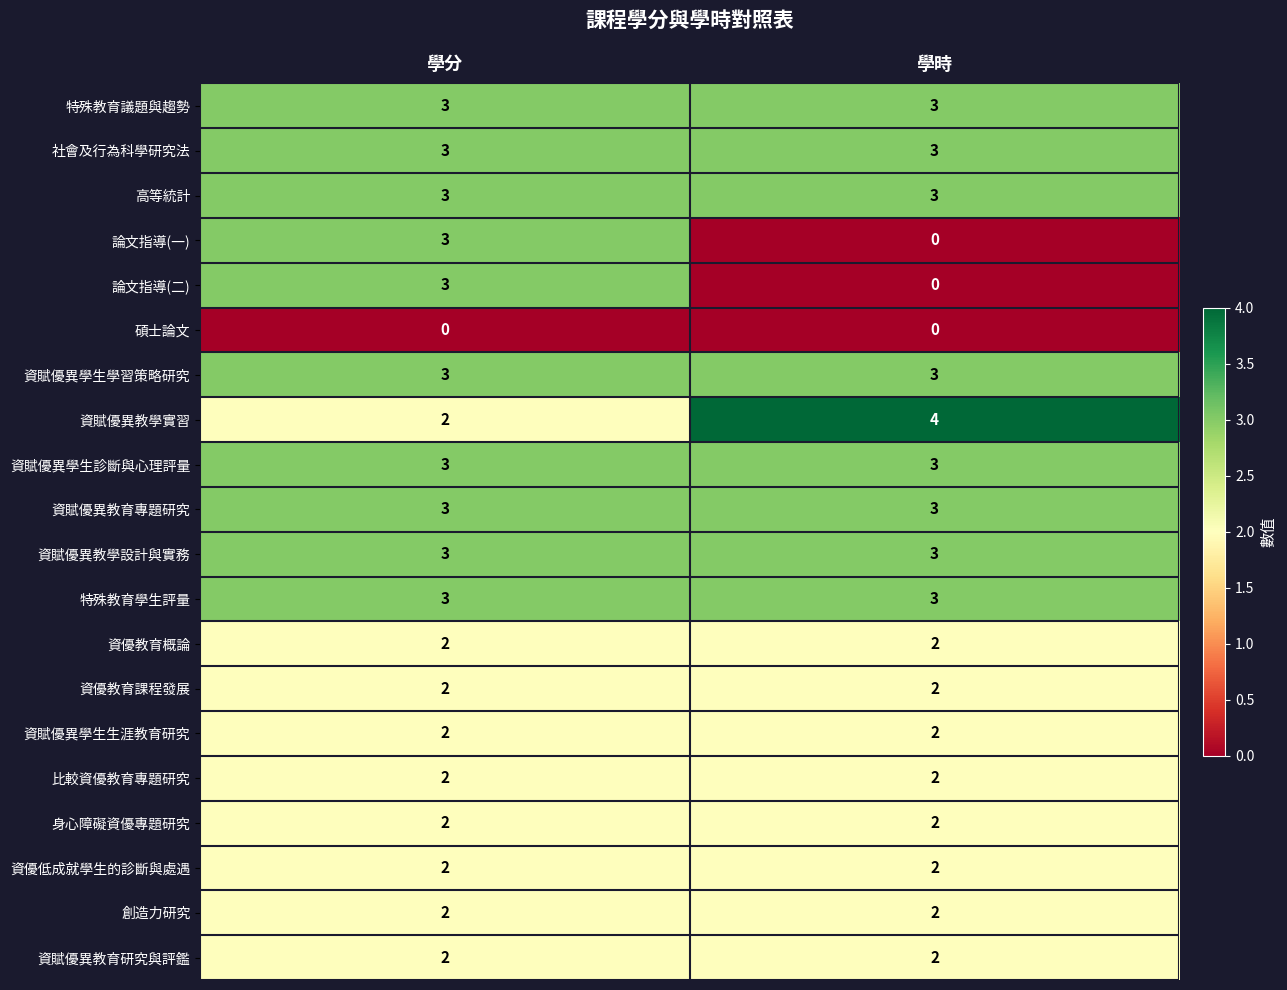

Where is 論文指導(一) nearest to the value 1?

學時